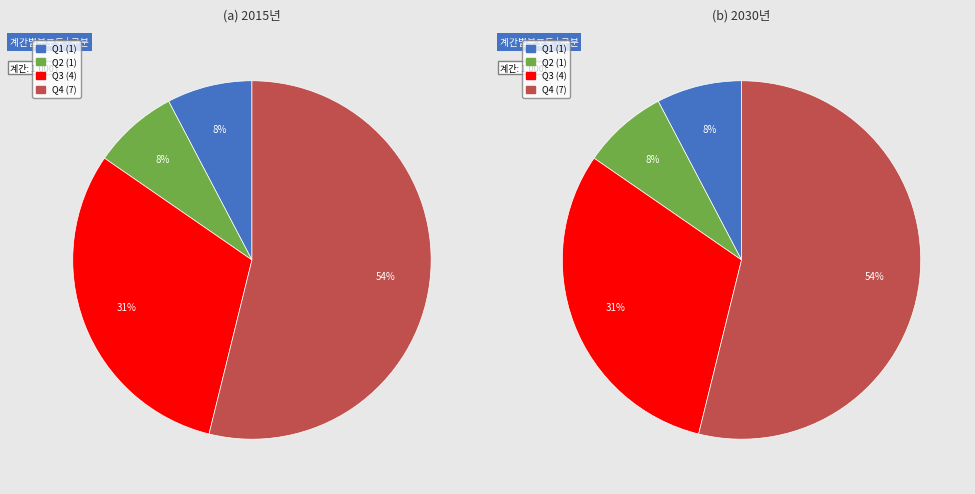

Combined, do Q1 and Q4 account for over 50%?

Yes